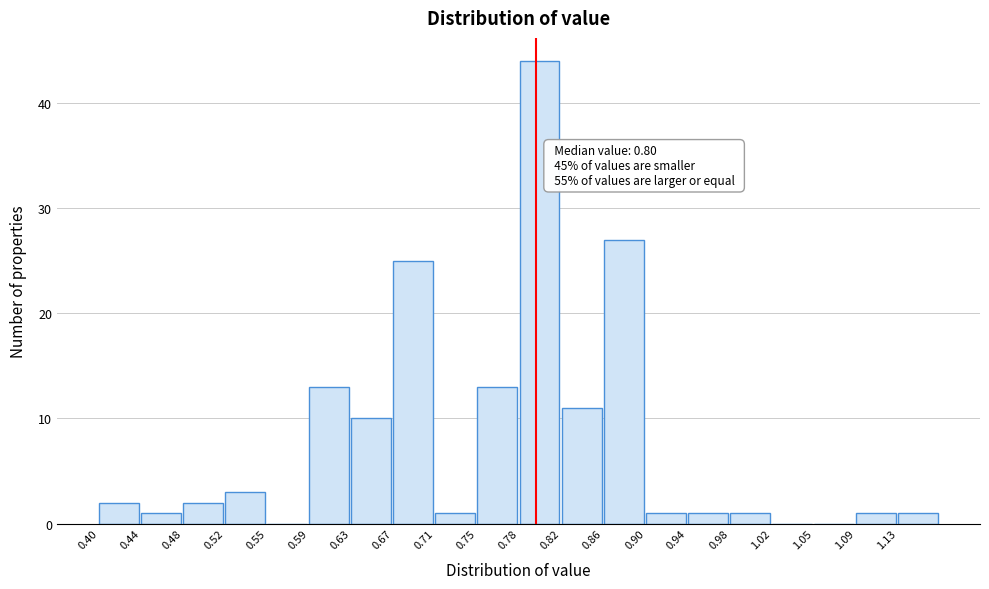

Which range on the x-axis has the tallest bar?

0.785 to 0.825